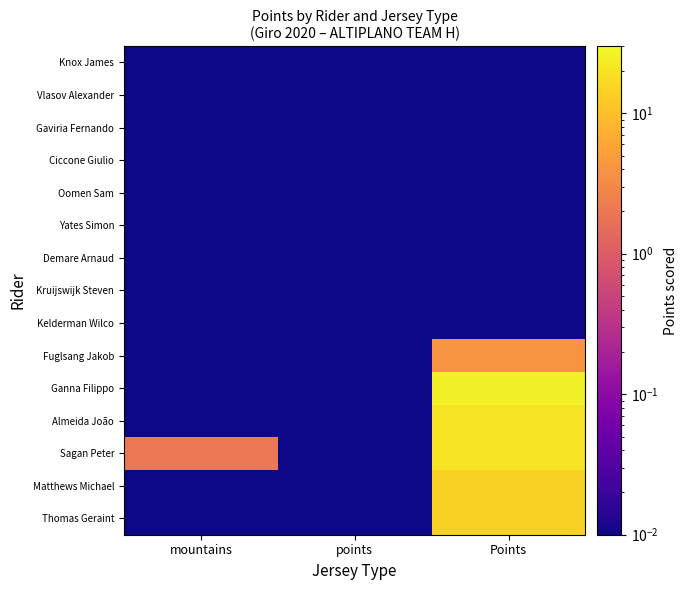

At which category does the chart reach its peak across all series?

Points